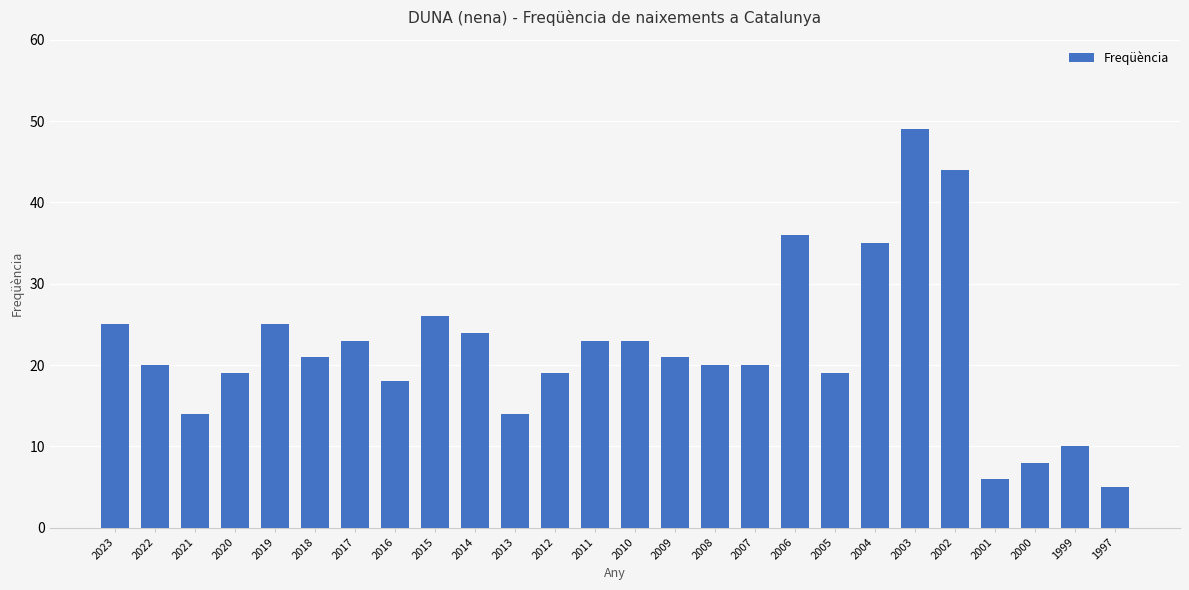

Where is the data nearest to the value 27?

2015